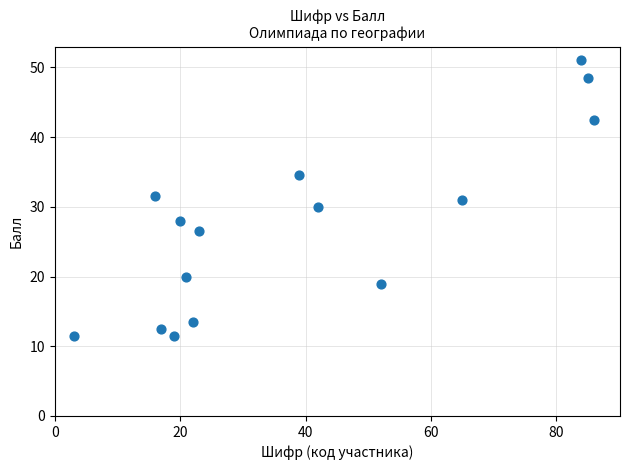

What is the range of X values (max minus min)?

83.0